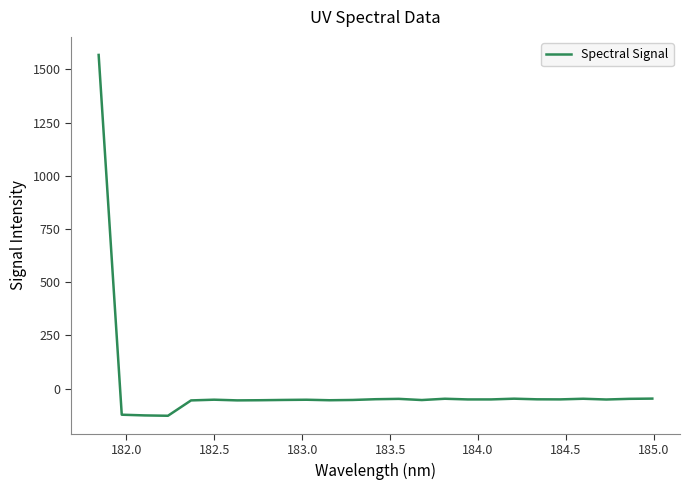

What is the minimum value shown in the chart?

-127.4